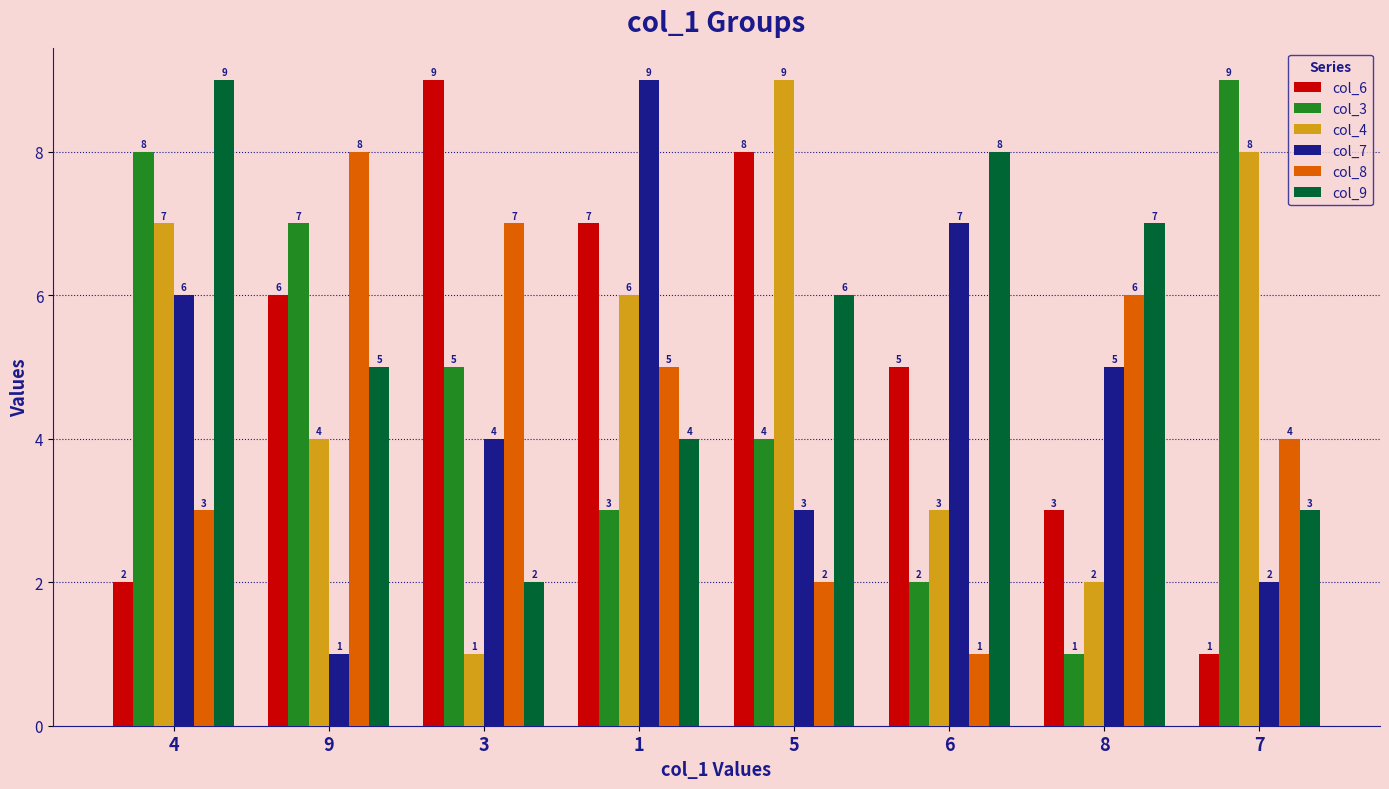

What are all the series names shown in the legend?

col_6, col_3, col_4, col_7, col_8, col_9